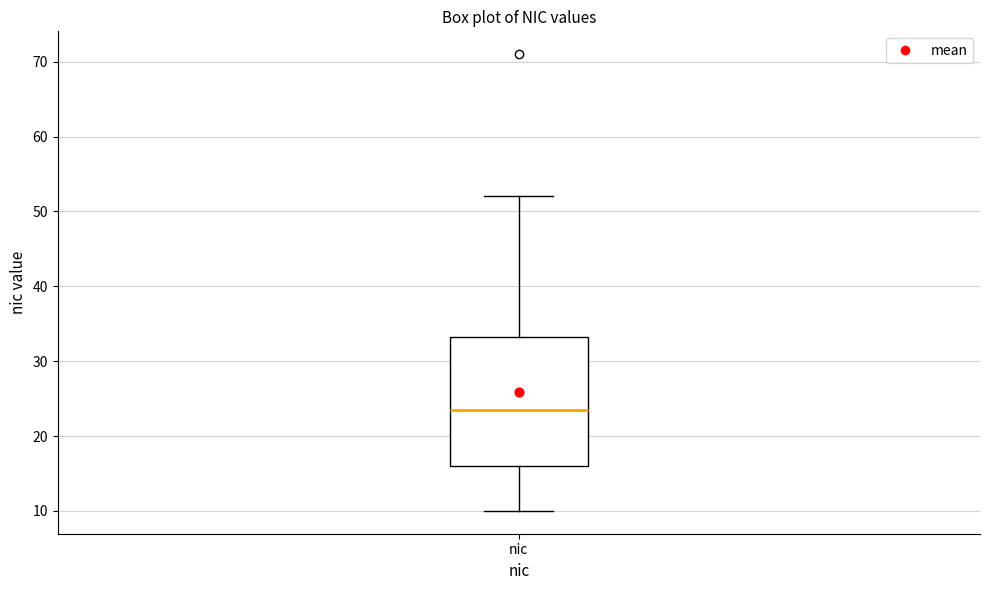

Where does the median line of the box for nic sit on the y-axis? The values are not printed on the chart, so give them approximately, as read against the axis.

24